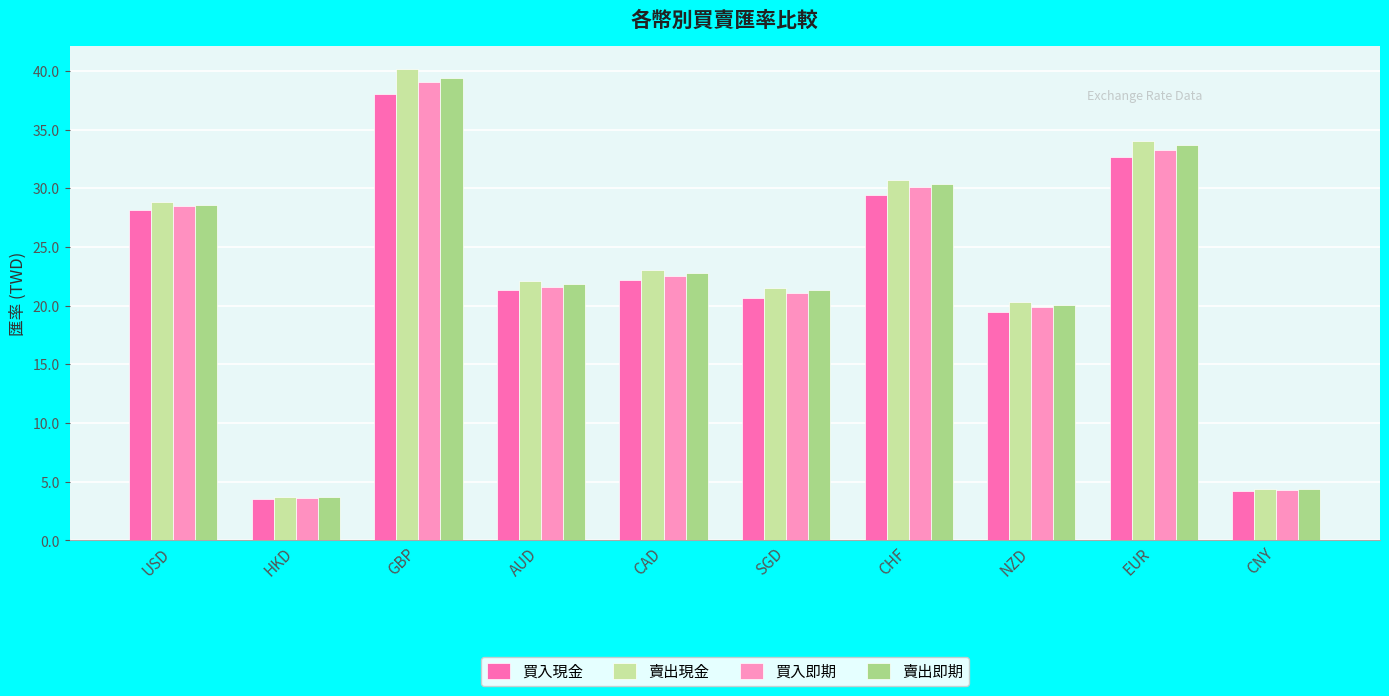

Rank the categories by 賣出現金 value from highest to lowest.

GBP, EUR, CHF, USD, CAD, AUD, SGD, NZD, CNY, HKD